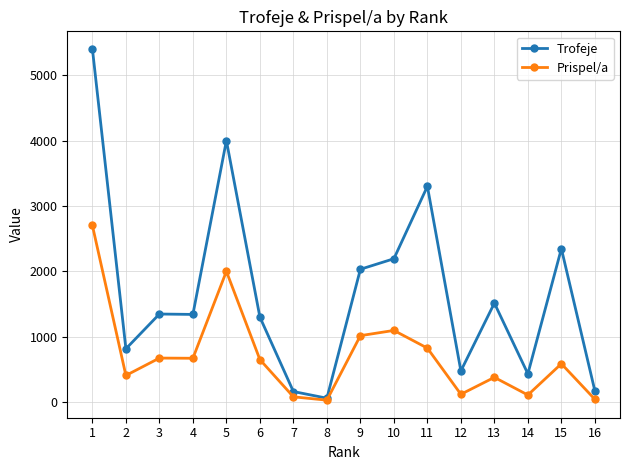

List the series in order of their overall mean, lowest first.

Prispel/a, Trofeje